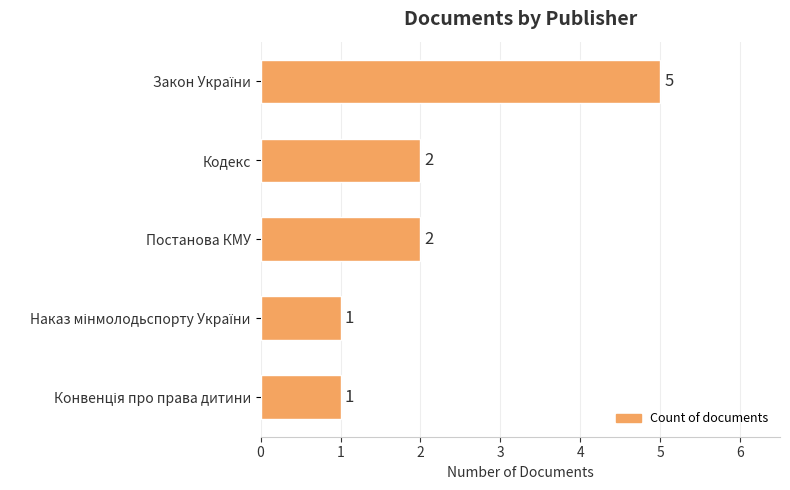

What is the greatest value displayed?

5